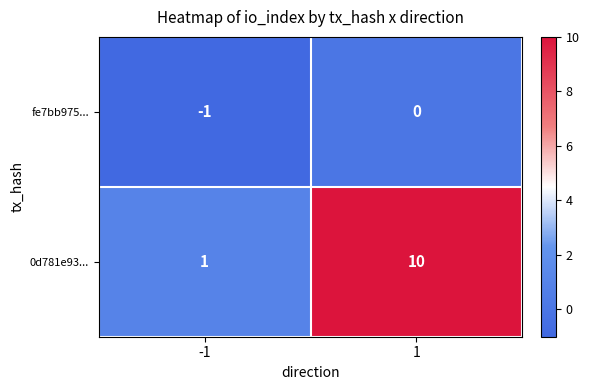

Which category has the highest value across all series?

1